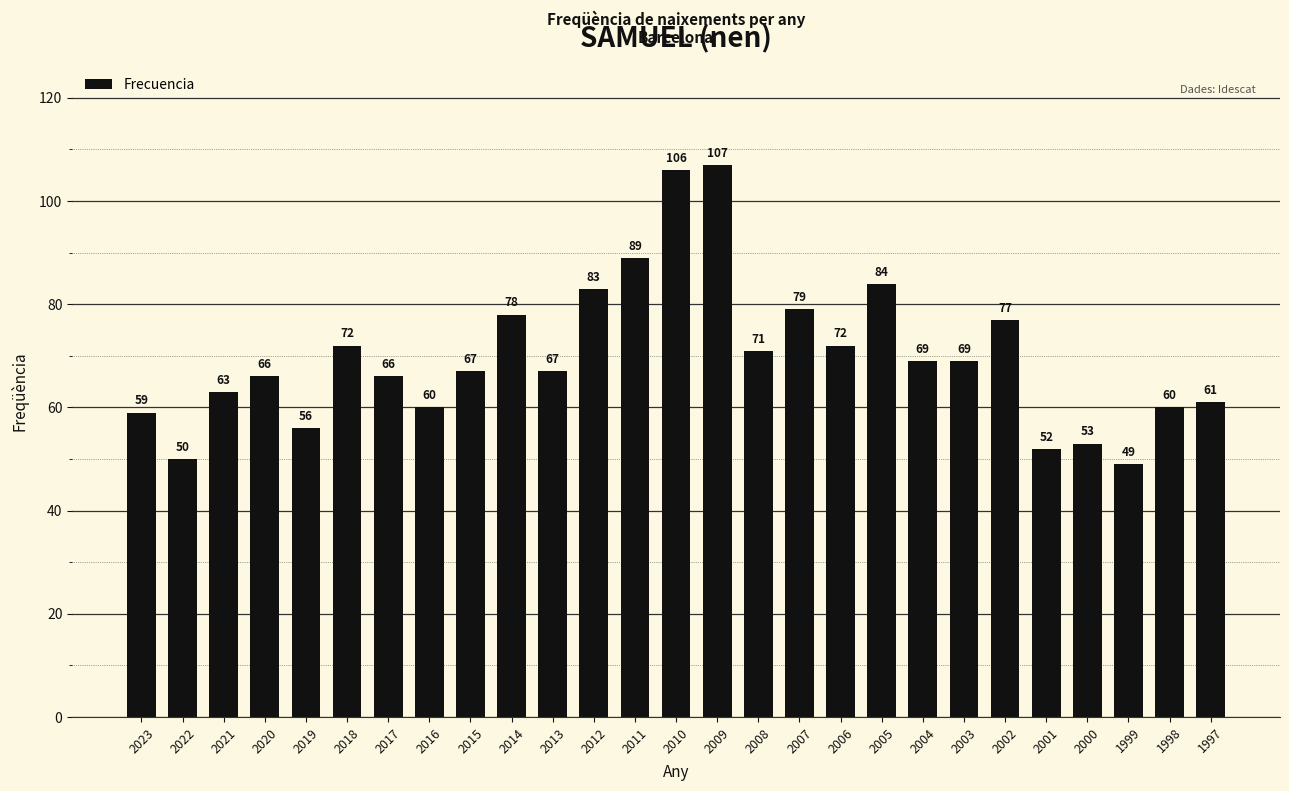

What is the smallest value displayed?

49